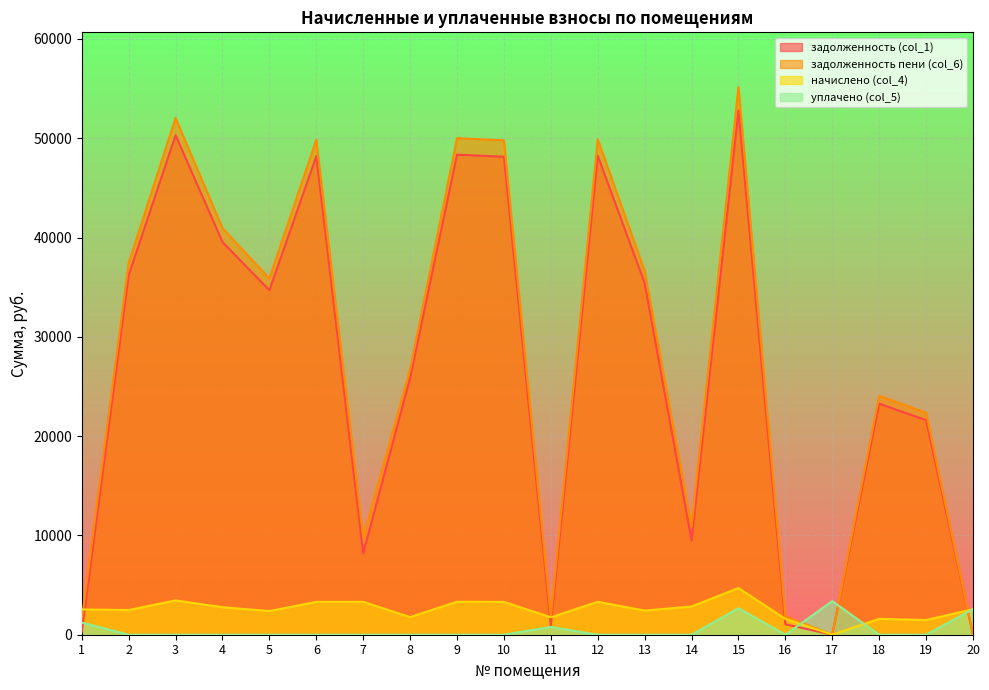

What is the total value across all series at 2?

76120.8